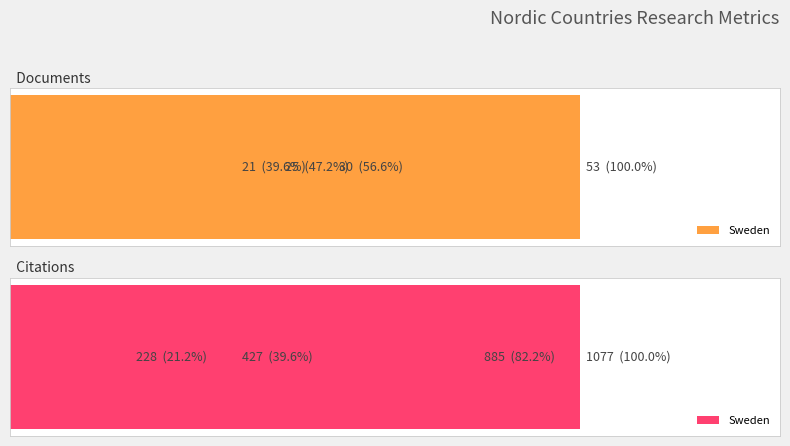

At which label is Citations closest to 652?

Norway